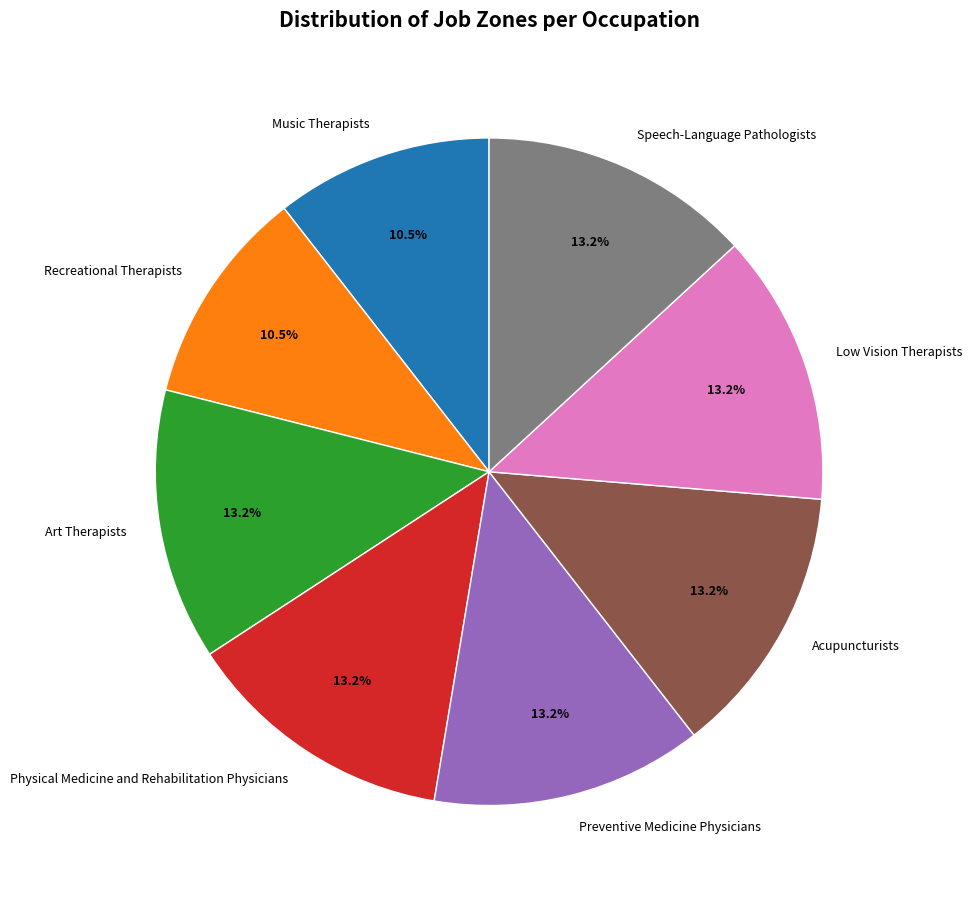

Count the number of slices in the pie.

8